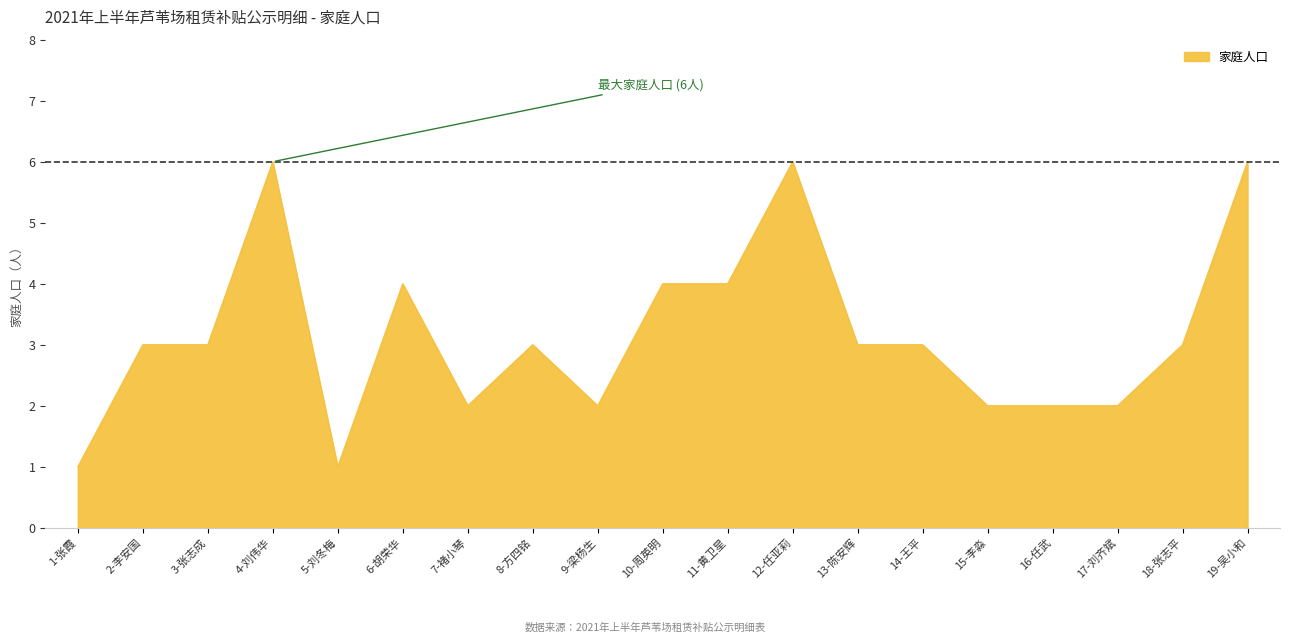

Count the values in the range 2 to 4.

14